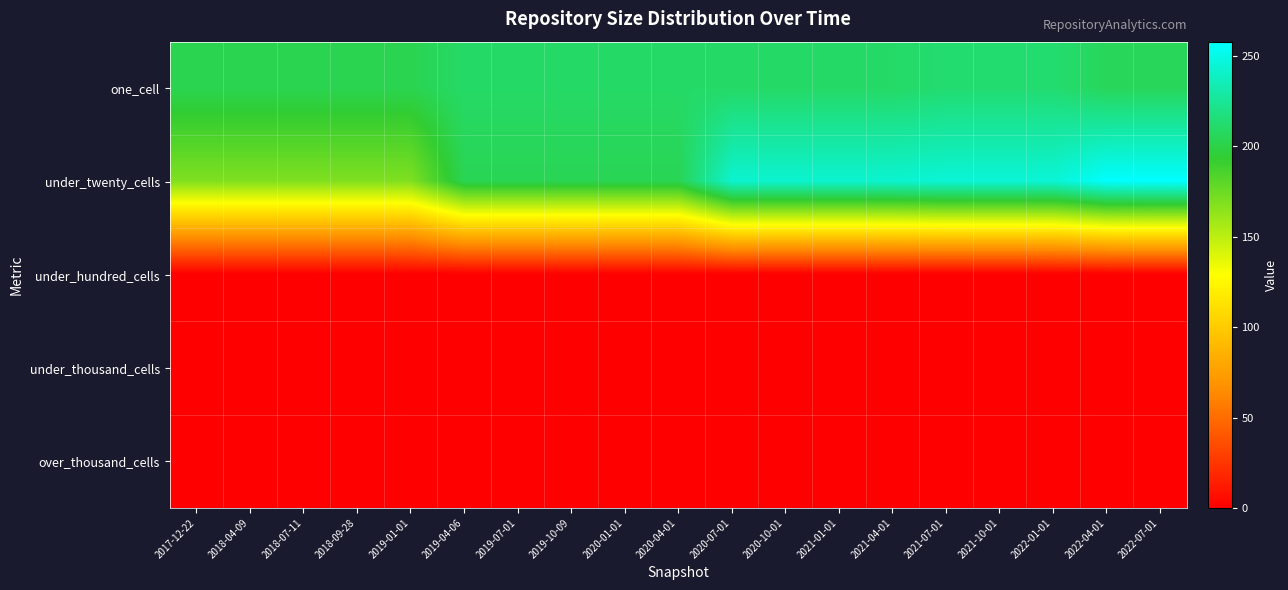

Reading left to right, list all the values displayed in this chart.

one_cell: 2017-12-22=203	2018-04-09=203	2018-07-11=203	2018-09-28=203	2019-01-01=203	2019-04-06=210	2019-07-01=210	2019-10-09=210	2020-01-01=210	2020-04-01=210	2020-07-01=210	2020-10-01=210	2021-01-01=210	2021-04-01=210	2021-07-01=213	2021-10-01=213	2022-01-01=213	2022-04-01=206	2022-07-01=206
under_twenty_cells: 2017-12-22=169	2018-04-09=169	2018-07-11=169	2018-09-28=169	2019-01-01=169	2019-04-06=204	2019-07-01=204	2019-10-09=204	2020-01-01=204	2020-04-01=204	2020-07-01=243	2020-10-01=243	2021-01-01=243	2021-04-01=243	2021-07-01=245	2021-10-01=245	2022-01-01=245	2022-04-01=258	2022-07-01=258
under_hundred_cells: 2017-12-22=0	2018-04-09=0	2018-07-11=0	2018-09-28=0	2019-01-01=0	2019-04-06=0	2019-07-01=0	2019-10-09=0	2020-01-01=0	2020-04-01=0	2020-07-01=0	2020-10-01=0	2021-01-01=0	2021-04-01=0	2021-07-01=0	2021-10-01=0	2022-01-01=0	2022-04-01=0	2022-07-01=0
under_thousand_cells: 2017-12-22=0	2018-04-09=0	2018-07-11=0	2018-09-28=0	2019-01-01=0	2019-04-06=0	2019-07-01=0	2019-10-09=0	2020-01-01=0	2020-04-01=0	2020-07-01=0	2020-10-01=0	2021-01-01=0	2021-04-01=0	2021-07-01=0	2021-10-01=0	2022-01-01=0	2022-04-01=0	2022-07-01=0
over_thousand_cells: 2017-12-22=0	2018-04-09=0	2018-07-11=0	2018-09-28=0	2019-01-01=0	2019-04-06=0	2019-07-01=0	2019-10-09=0	2020-01-01=0	2020-04-01=0	2020-07-01=0	2020-10-01=0	2021-01-01=0	2021-04-01=0	2021-07-01=0	2021-10-01=0	2022-01-01=0	2022-04-01=0	2022-07-01=0